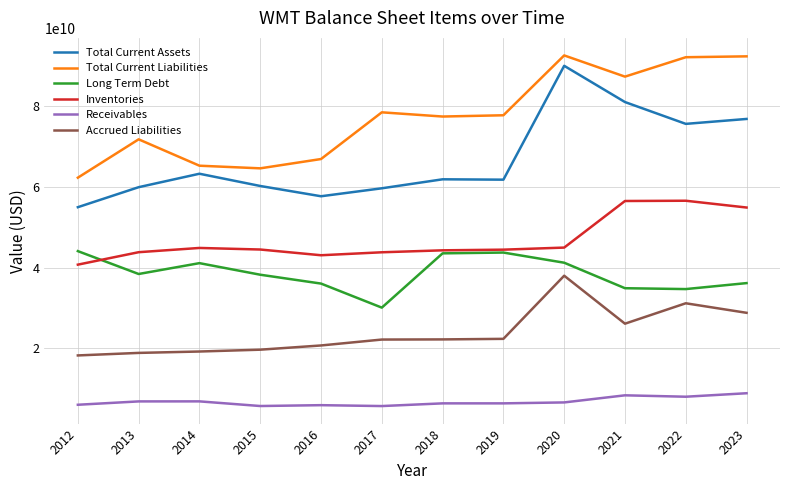

What are all the series names shown in the legend?

Total Current Assets, Total Current Liabilities, Long Term Debt, Inventories, Receivables, Accrued Liabilities